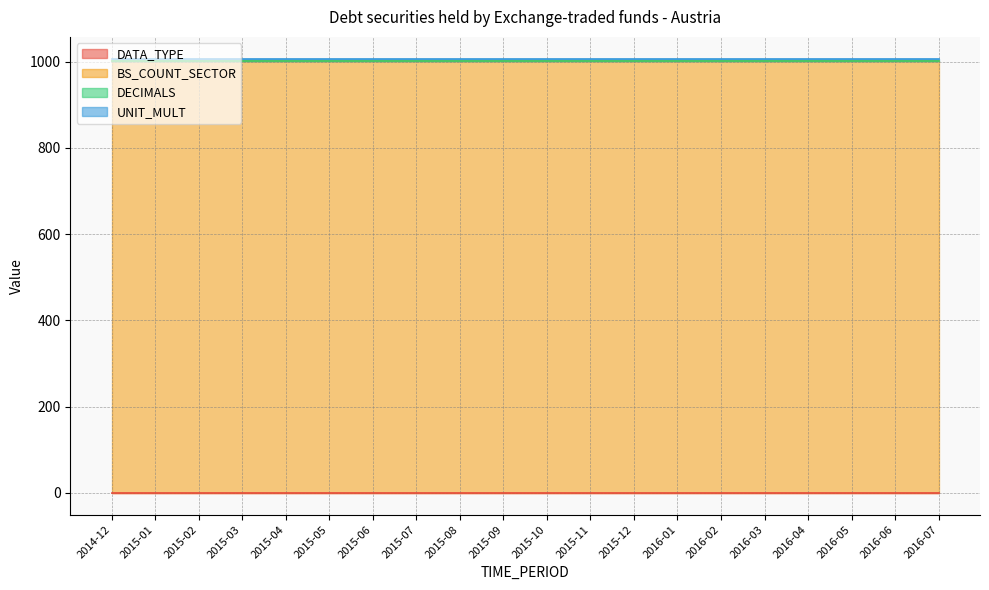

What is the value of the BS_COUNT_SECTOR point at the 11th from the left?

1000